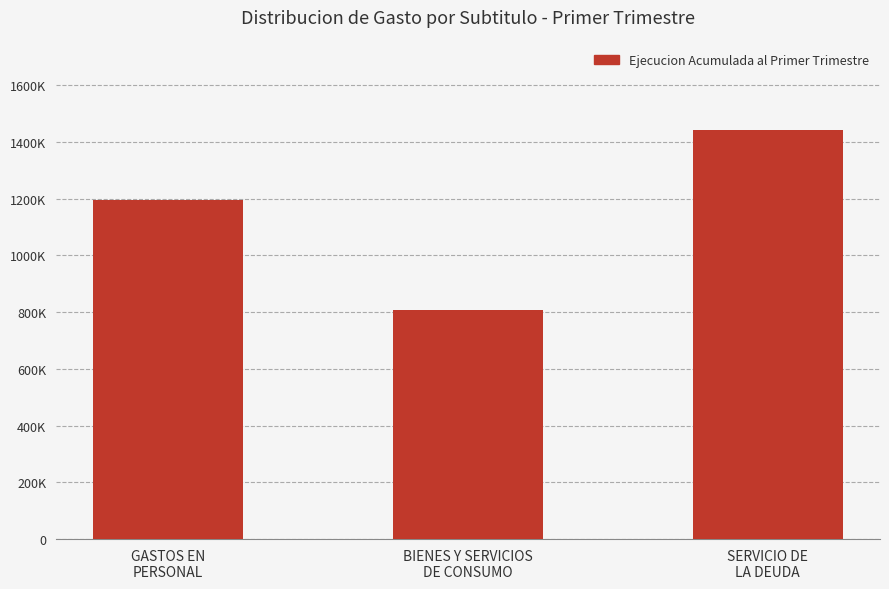

List the labels in order of value, smallest first.

BIENES Y SERVICIOS
DE CONSUMO, GASTOS EN
PERSONAL, SERVICIO DE
LA DEUDA